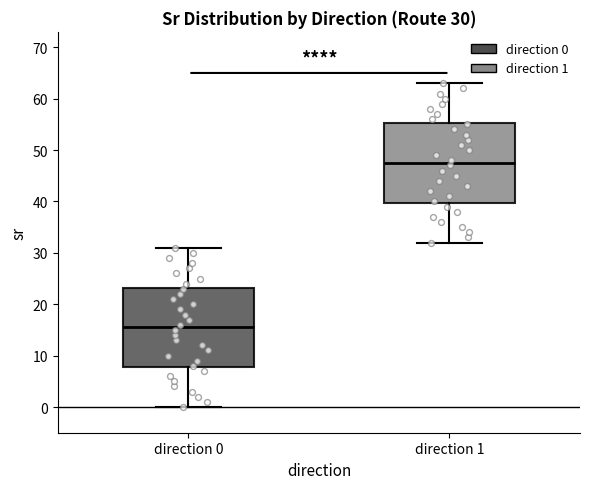

Which box has the highest median line?

direction 1